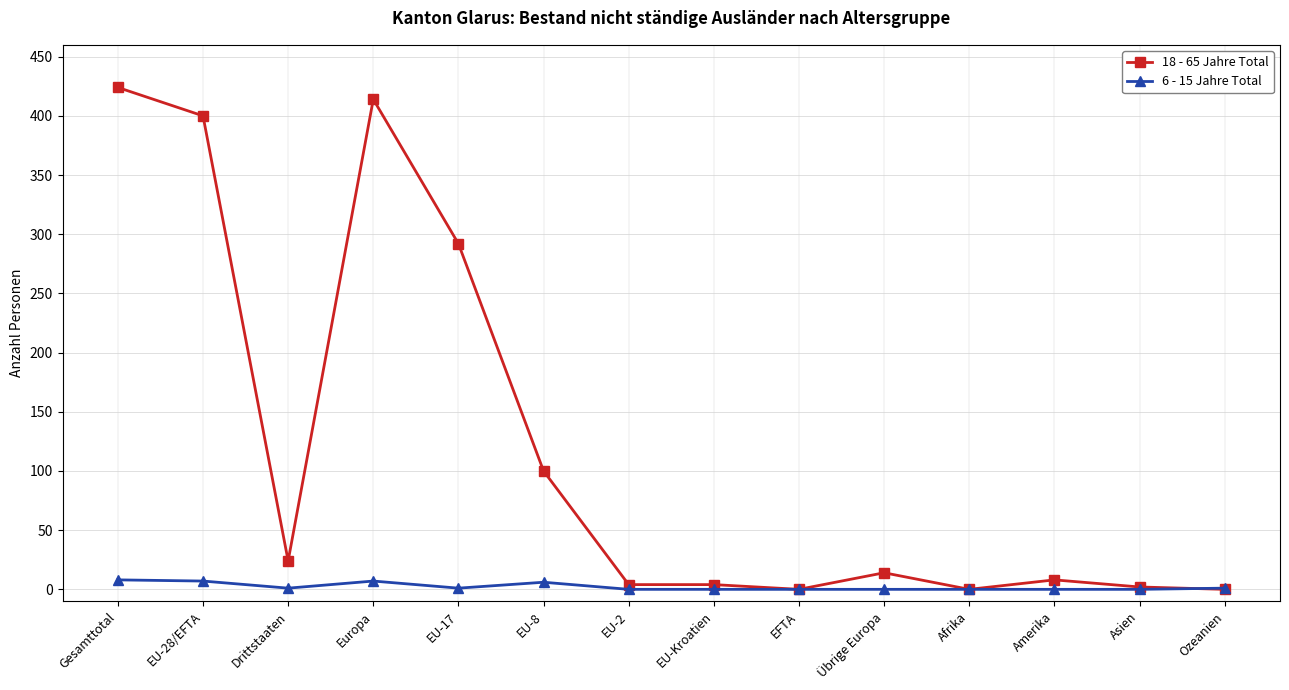

Where does the 6 - 15 Jahre Total series first go above 1?

Gesamttotal